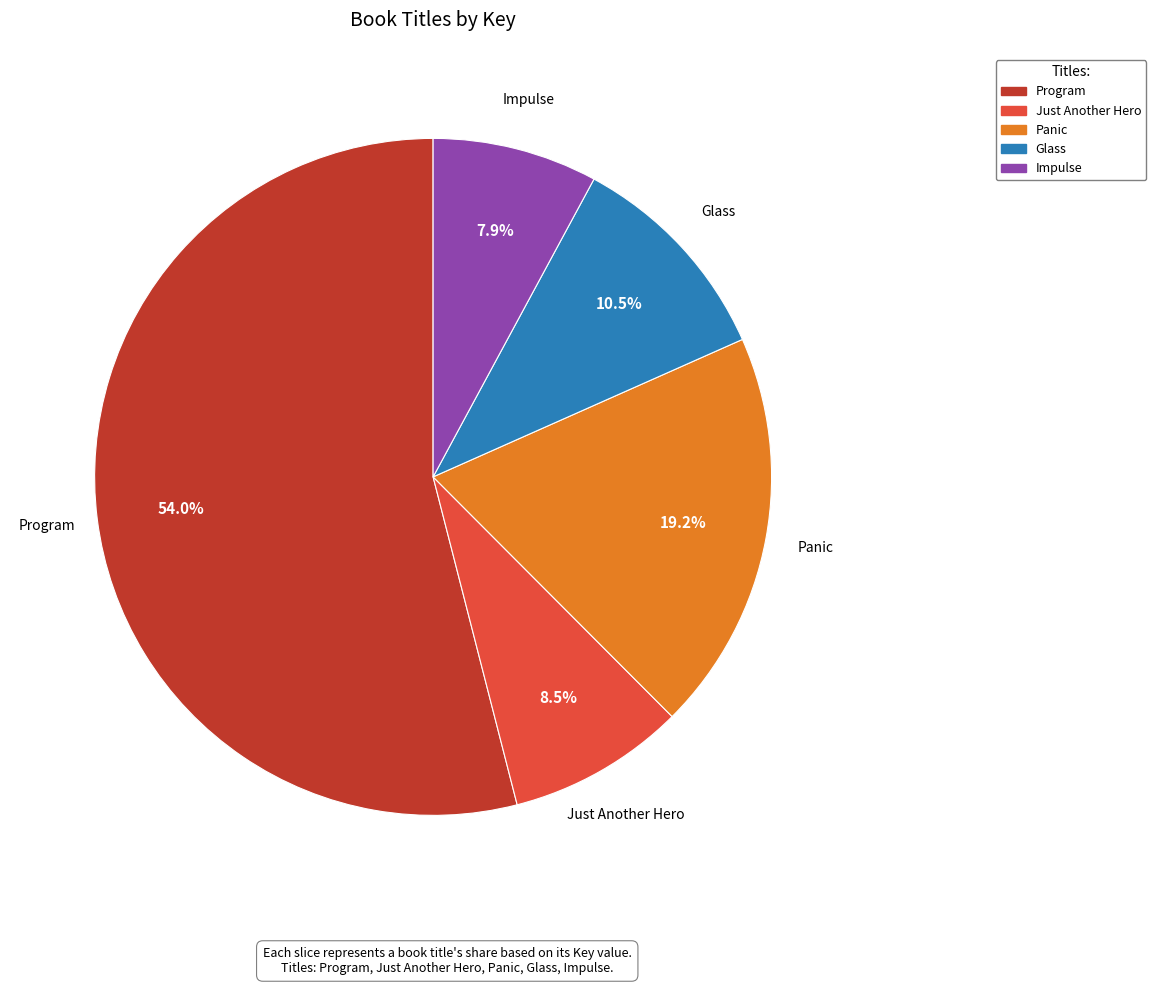

Which category accounts for the majority?

Program